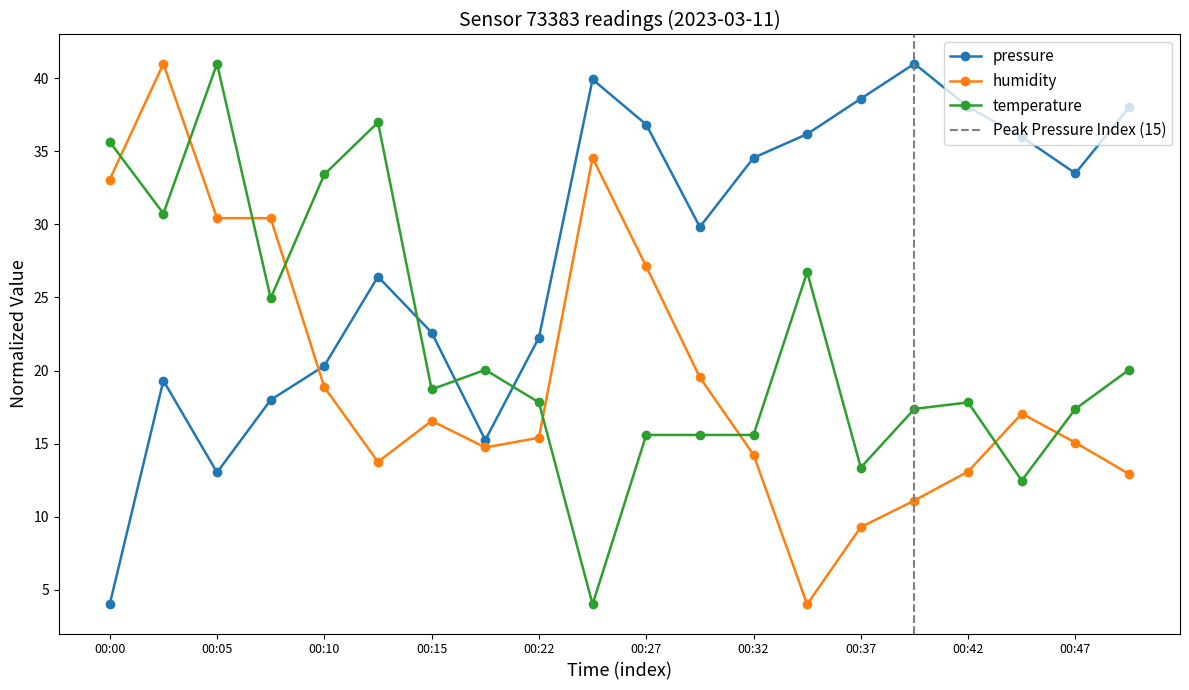

At which category does the chart reach its minimum across all series?

00:00